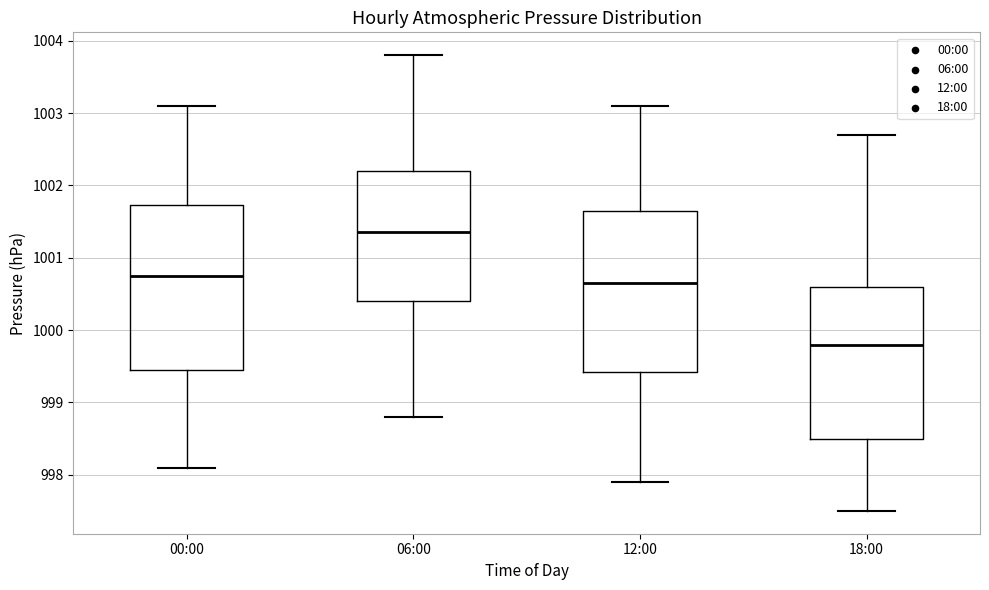

Reading left to right, transcribe this box plot: for each box, give where its median line is, the range the box spans, and where its two whiskers end, as read against the y-axis. The values are not printed on the chart, so give them approximately, as read against the axis.

00:00: median 1000.8, box 999.5 to 1001.7, whiskers 998.1 to 1003.1
06:00: median 1001.4, box 1000.4 to 1002.2, whiskers 998.8 to 1003.8
12:00: median 1000.7, box 999.4 to 1001.7, whiskers 997.9 to 1003.1
18:00: median 999.8, box 998.5 to 1000.6, whiskers 997.5 to 1002.7